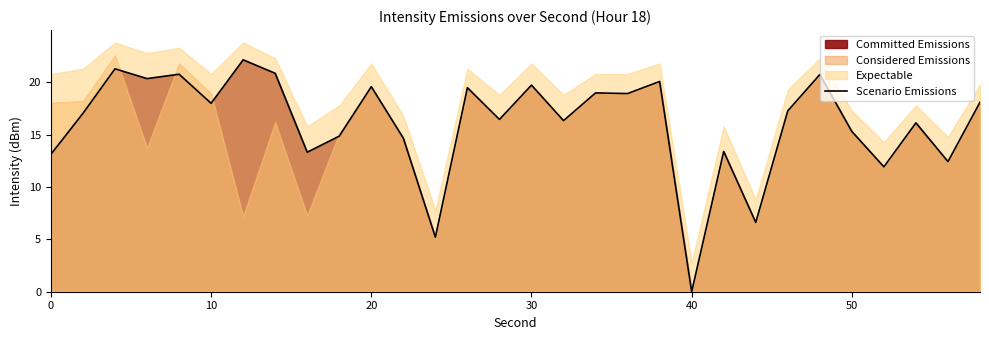

What is the sum of all values?

482.9